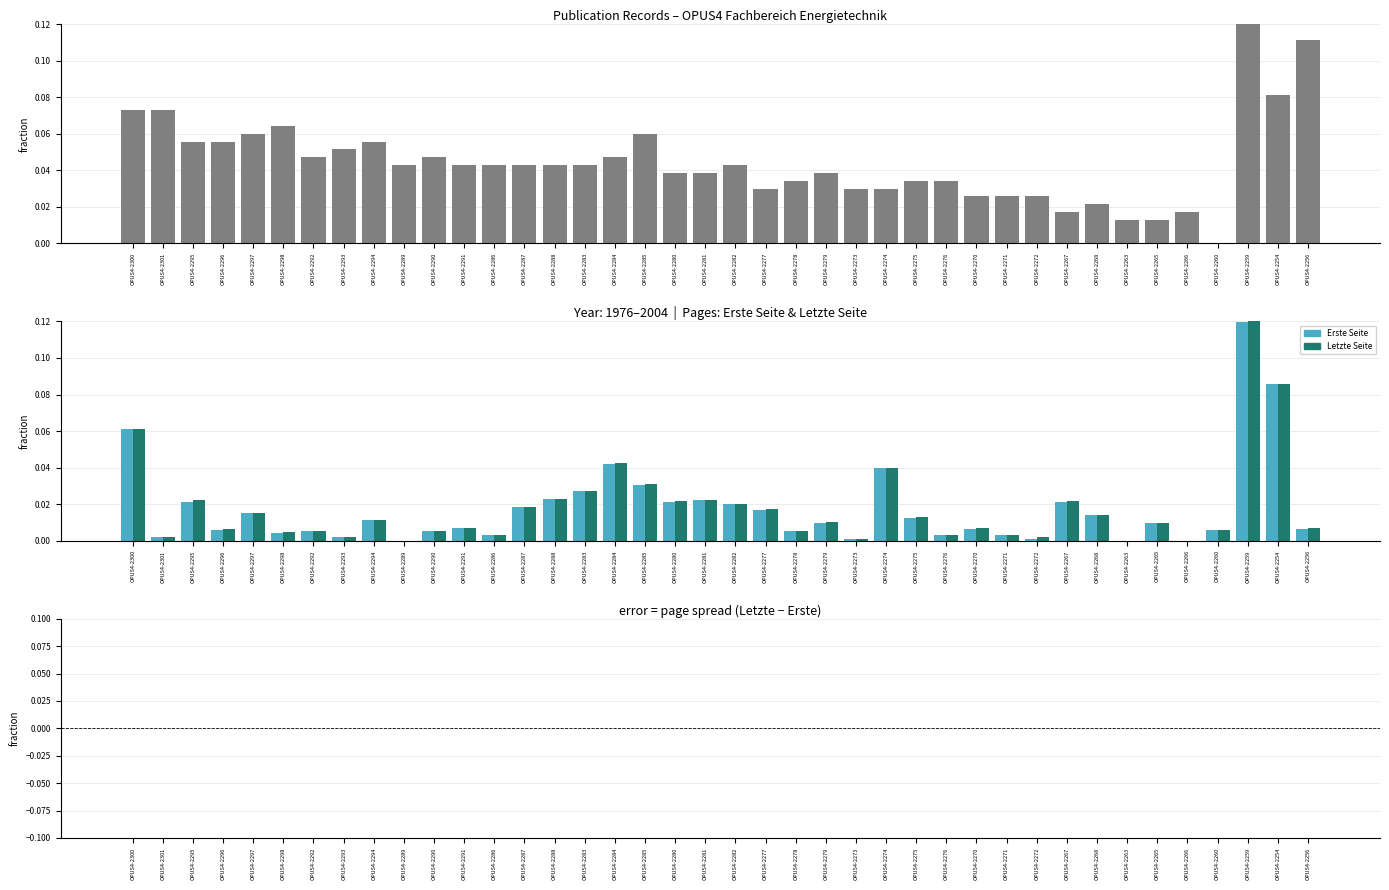

Are the bars horizontal?

No